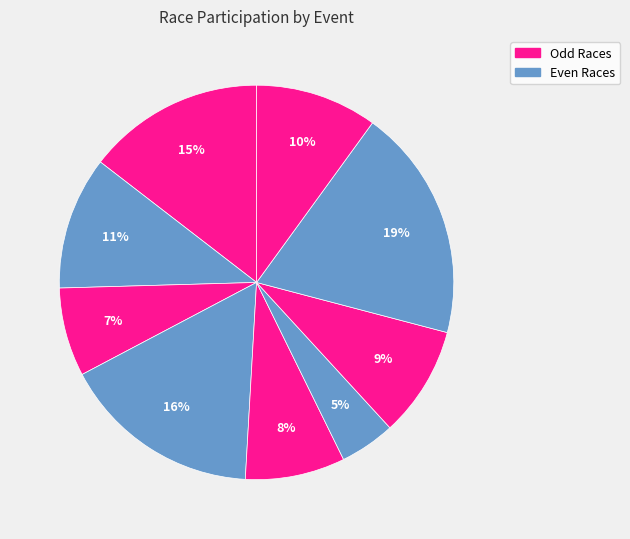

Count the number of slices in the pie.

9